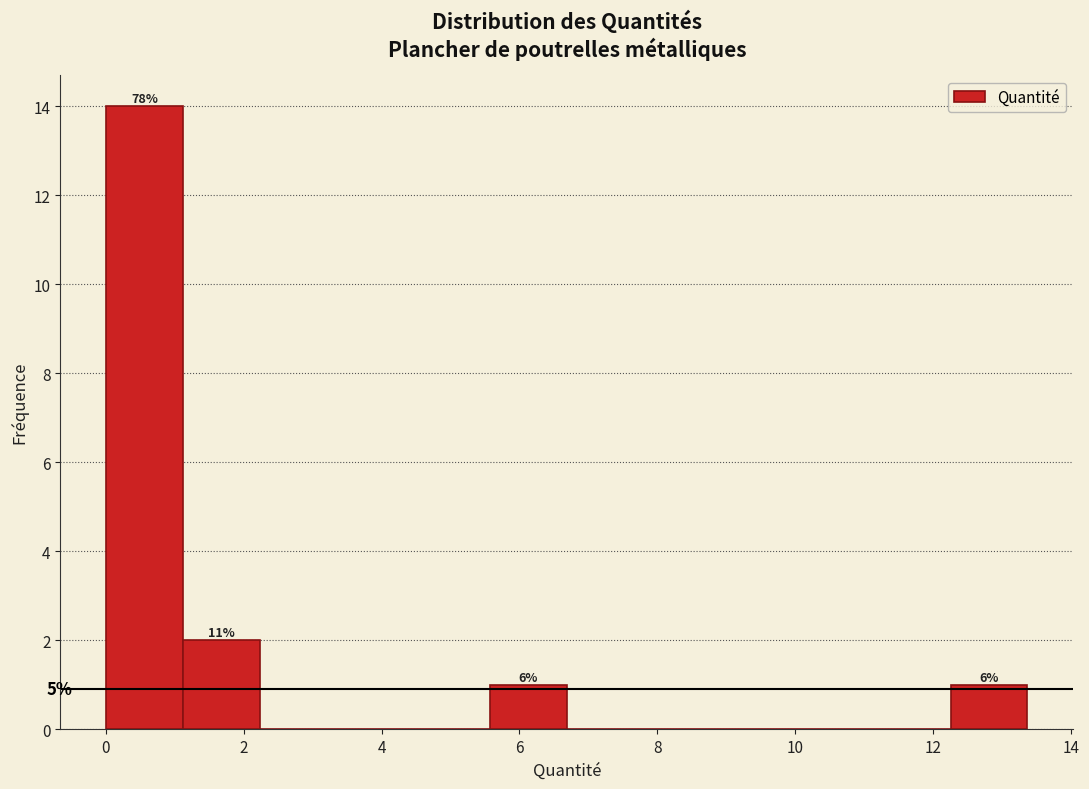

Over which range of the x-axis is the bar tallest?

0.0 to 1.2